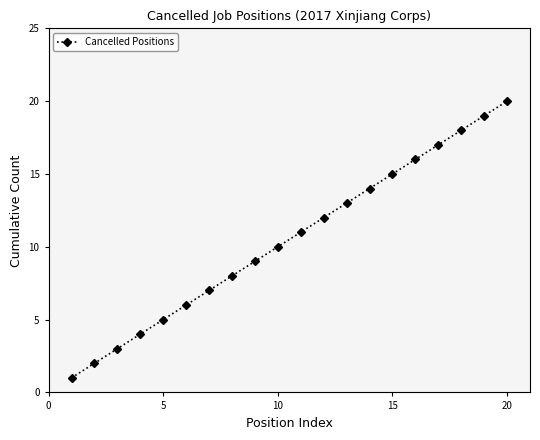

True or false: there are more than 1 points higher than both neighbors.

False